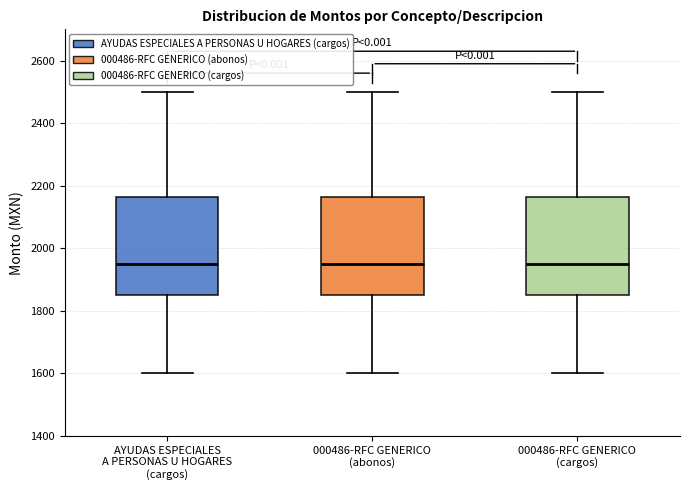

Reading left to right, transcribe this box plot: for each box, give where its median line is, the range the box spans, and where its two whiskers end, as read against the y-axis. The values are not printed on the chart, so give them approximately, as read against the axis.

AYUDAS ESPECIALES A PERSONAS U HOGARES (cargos): median 1960, box 1860 to 2160, whiskers 1600 to 2500
000486-RFC GENERICO (abonos): median 1960, box 1860 to 2160, whiskers 1600 to 2500
000486-RFC GENERICO (cargos): median 1960, box 1860 to 2160, whiskers 1600 to 2500